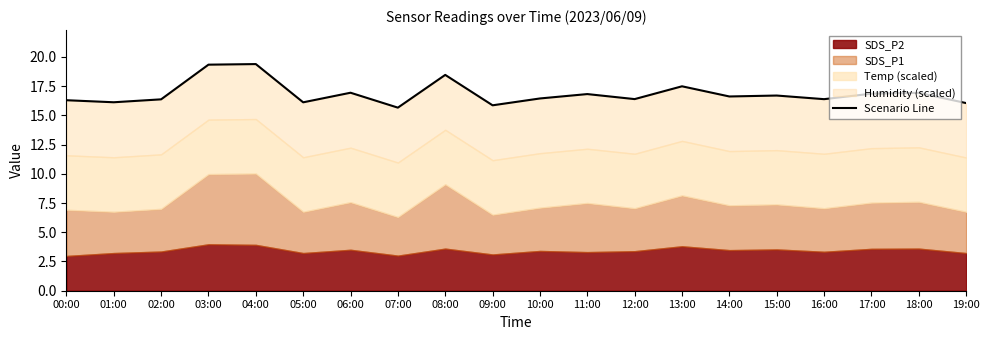

Where does the data first go above 16?

00:00